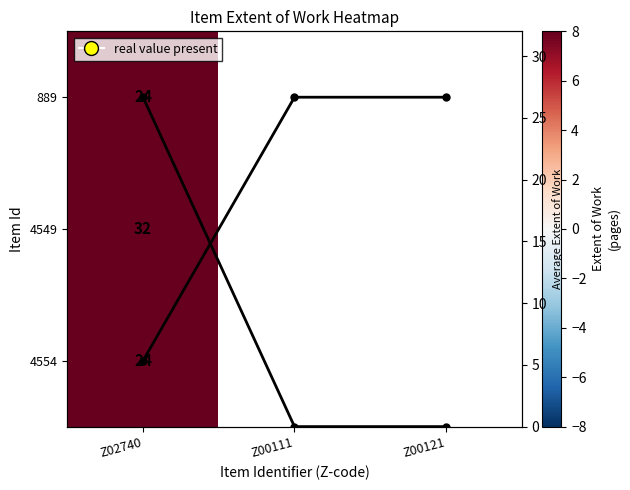

Is the value of avg_line at Z02740 greater than the value of 4549 at Z00121?

No